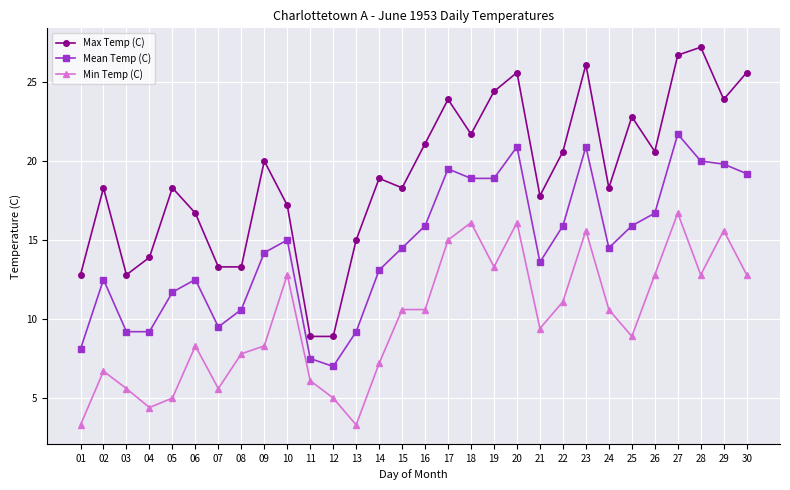

What is the difference between the Max Temp (C) values at 12 and 20?

16.7